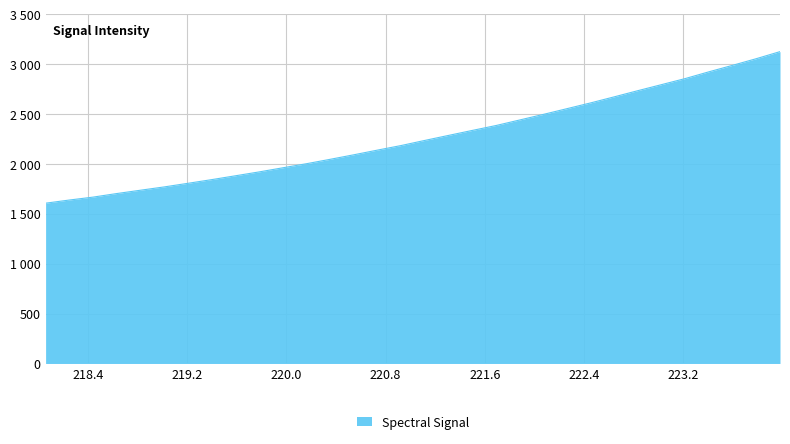

Is this an area chart (filled region under the line)?

Yes